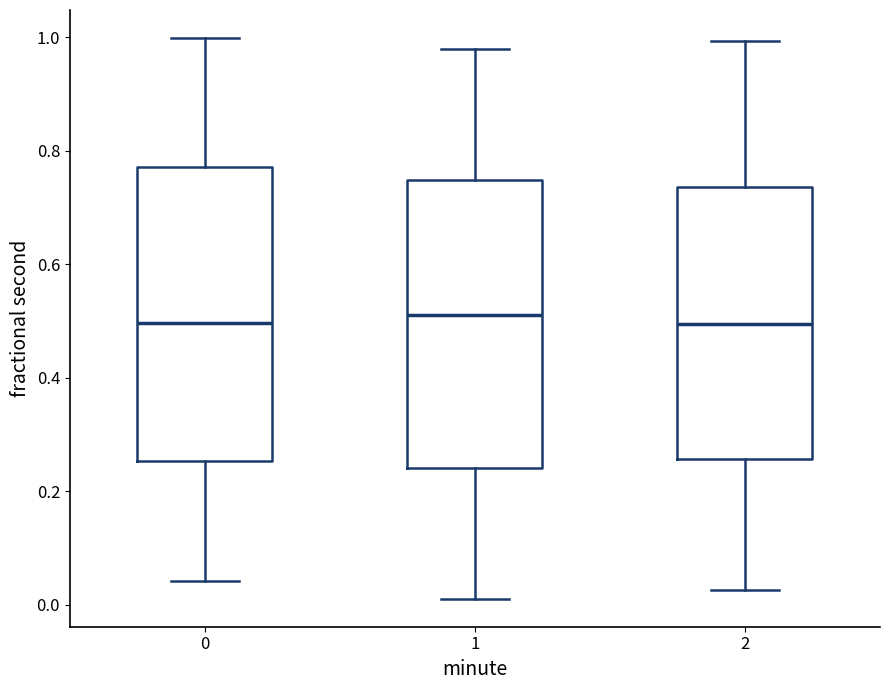

Reading left to right, read every box against the y-axis: the position of its median line, the range the box covers, and the ends of its whiskers. The values are not printed on the chart, so give them approximately, as read against the axis.

0: median 0.50, box 0.26 to 0.78, whiskers 0.04 to 1.00
1: median 0.52, box 0.24 to 0.74, whiskers 0.02 to 0.98
2: median 0.50, box 0.26 to 0.74, whiskers 0.02 to 1.00